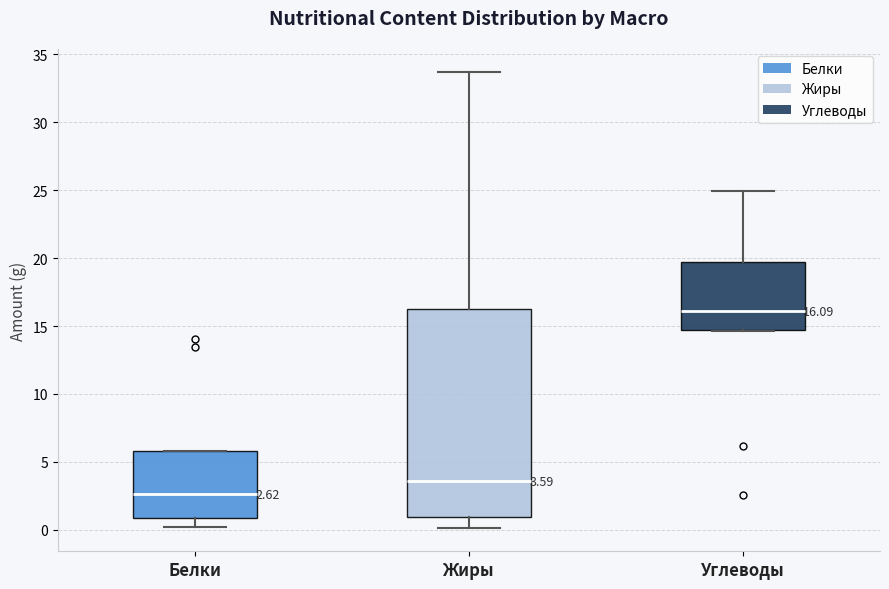

Which box is the tallest, from its lower edge to its upper edge?

Жиры